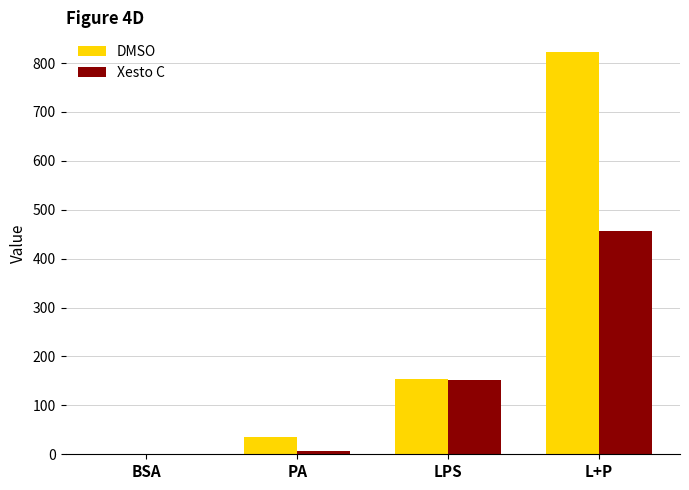

Are the bars grouped side by side (vs. stacked)?

Yes